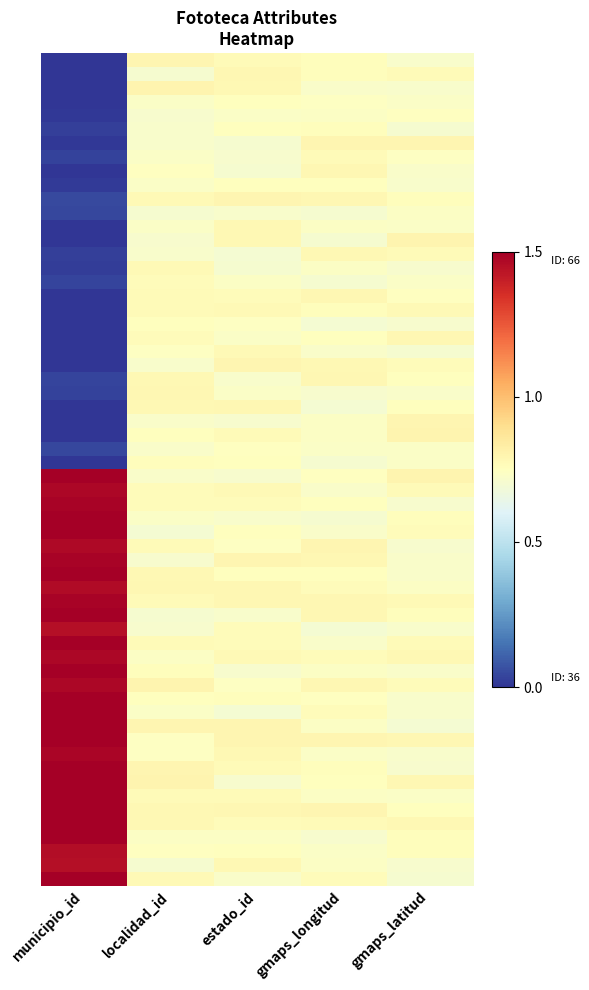

What is the maximum value shown in the chart?

1.5